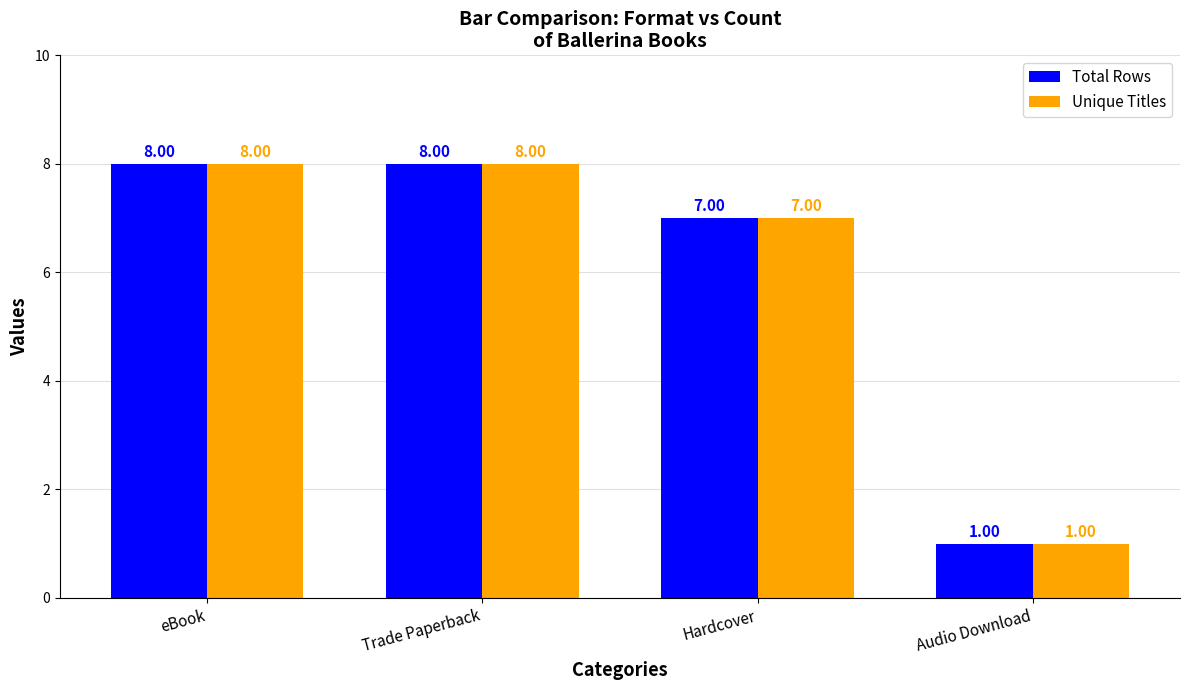

What is the average value of the Total Rows series?

6